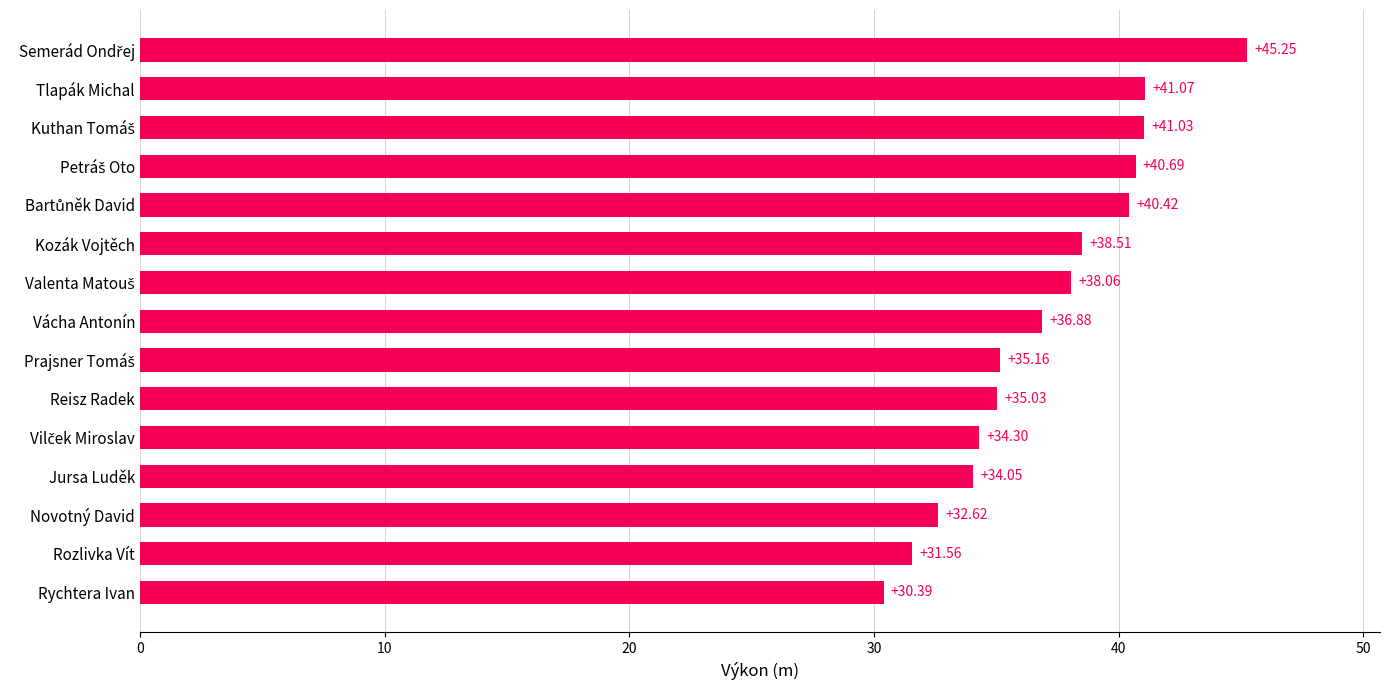

Count the number of values greater than 36.

8